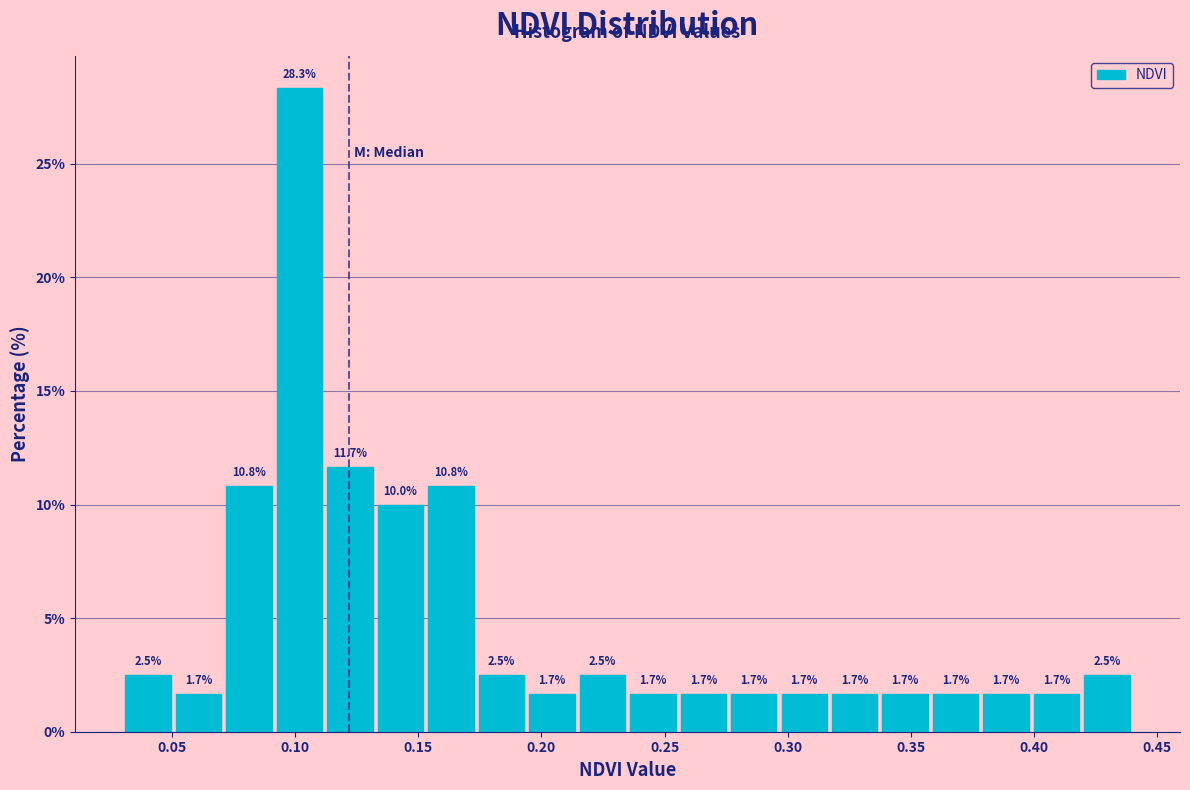

How tall is the bar that spans 0.175 to 0.195 on the x-axis? The bar edges are not printed on the chart, so give them approximately, as read against the axis.

2.5